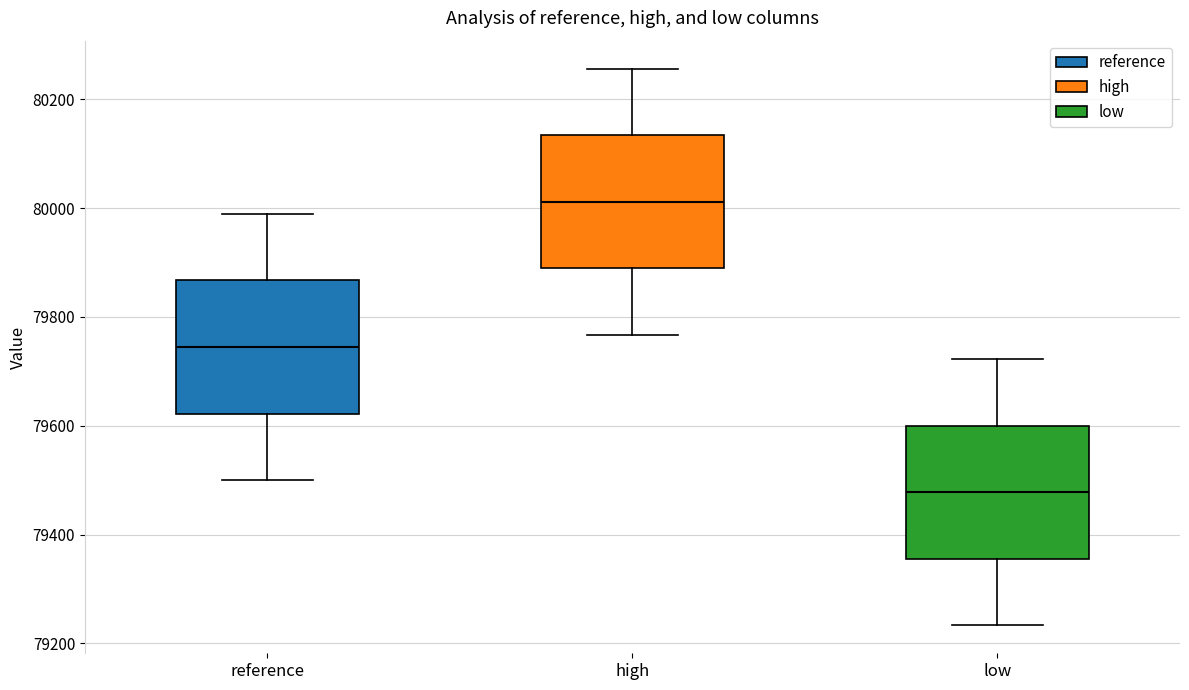

Reading left to right, read every box against the y-axis: the position of its median line, the range the box covers, and the ends of its whiskers. The values are not printed on the chart, so give them approximately, as read against the axis.

reference: median 79740, box 79620 to 79860, whiskers 79500 to 79980
high: median 80020, box 79880 to 80140, whiskers 79760 to 80260
low: median 79480, box 79360 to 79600, whiskers 79240 to 79720